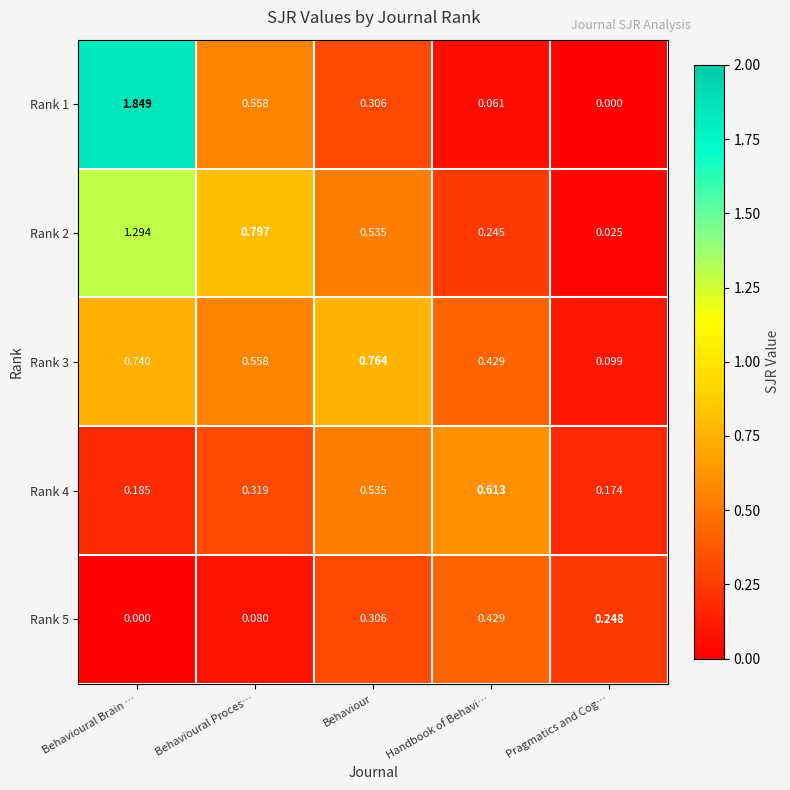

At which category is the sum across all series the highest?

Behavioural Brain …